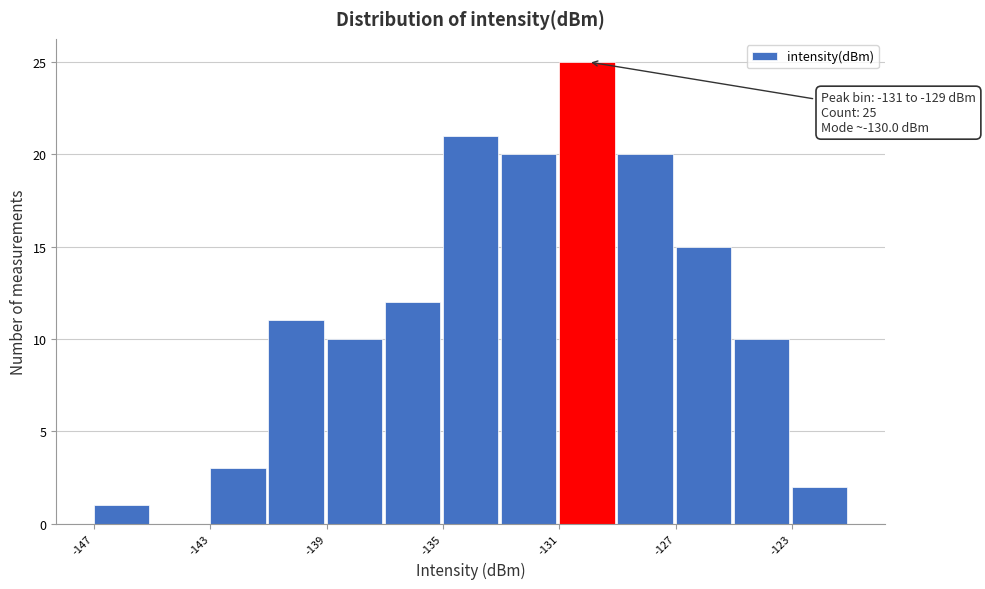

Which range on the x-axis has the tallest bar?

-131 to -129